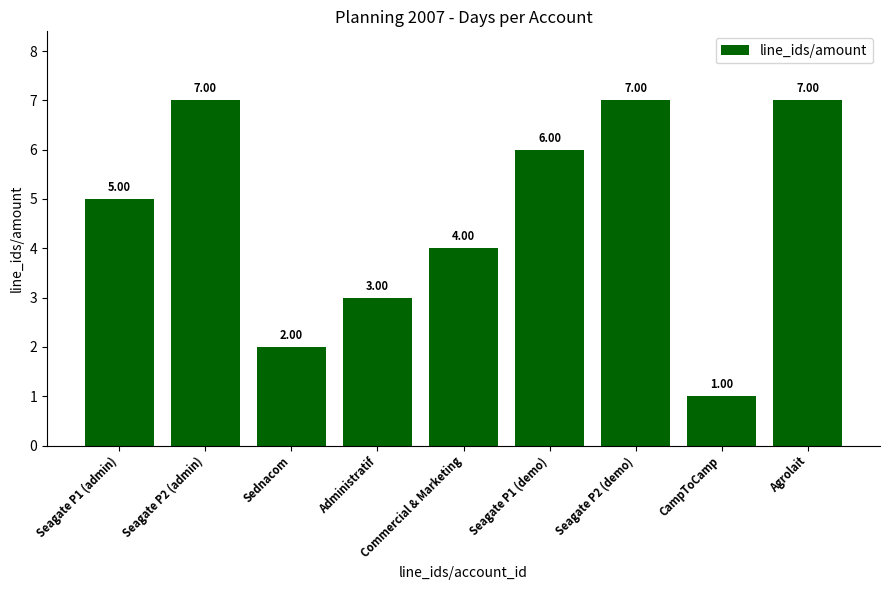

What is the difference between the maximum and minimum values?

6